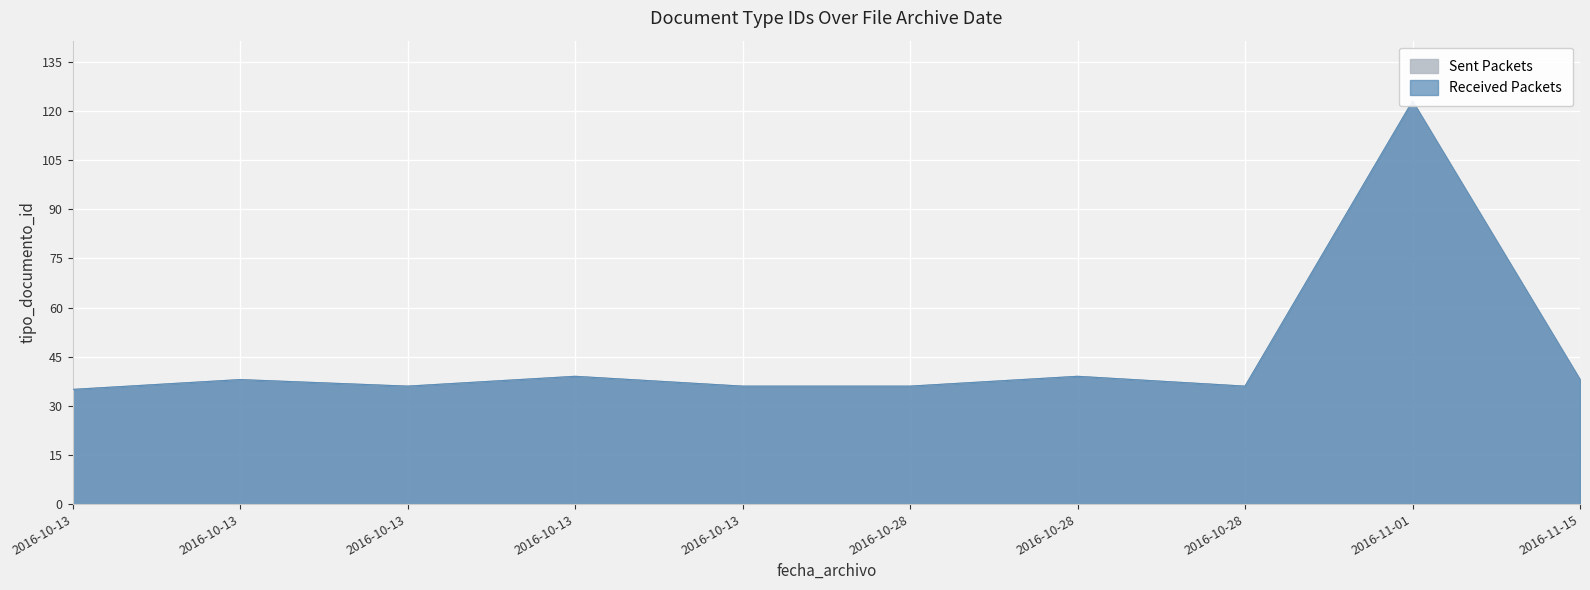

True or false: Sent Packets and Received Packets cross at least once.

False